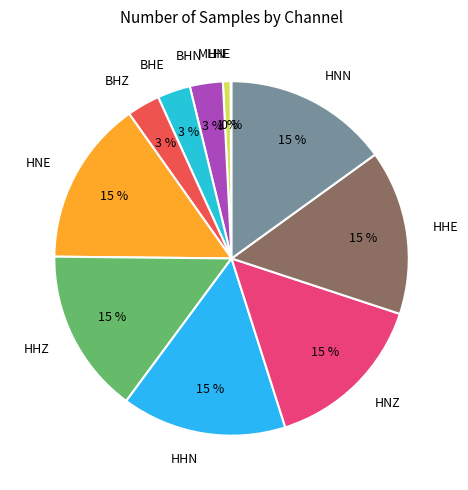

To the nearest percent, what percentage of the pie is MHN?

1%